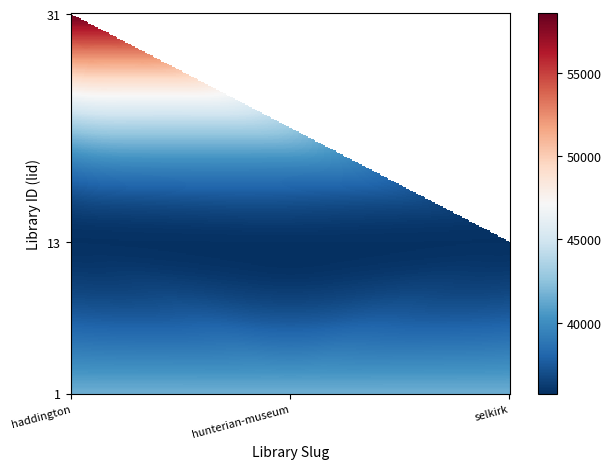

What is the difference between the haddington values at 1 and 2?

1